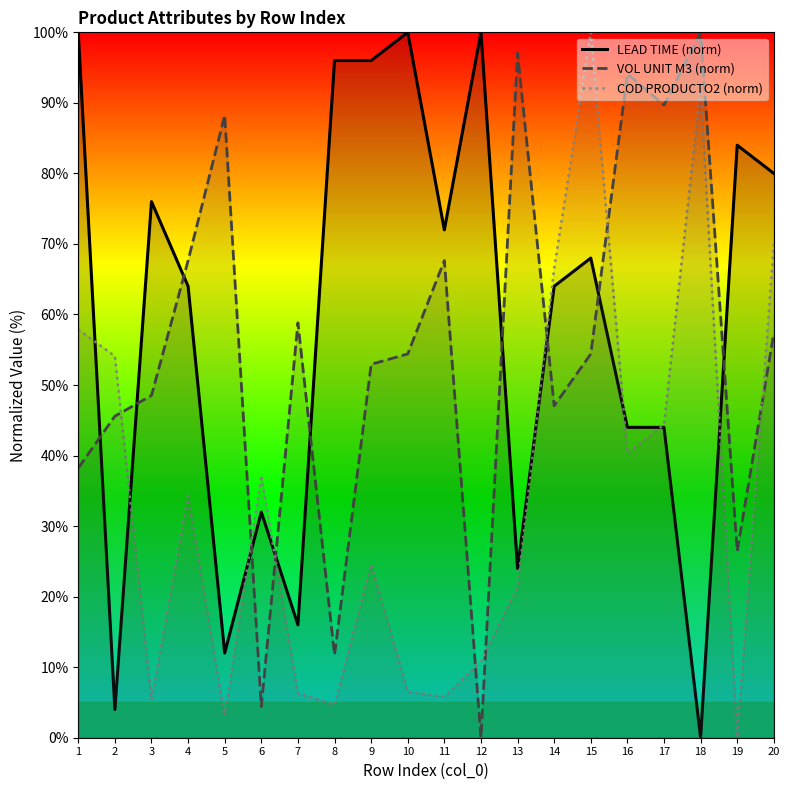

What are all the series names shown in the legend?

LEAD TIME (norm), VOL UNIT M3 (norm), COD PRODUCTO2 (norm)